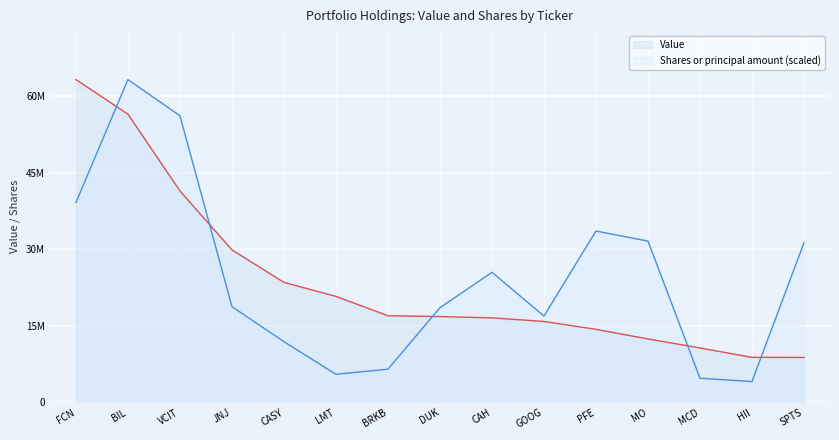

What is the difference between the highest and lowest values at PFE?

19239880.4